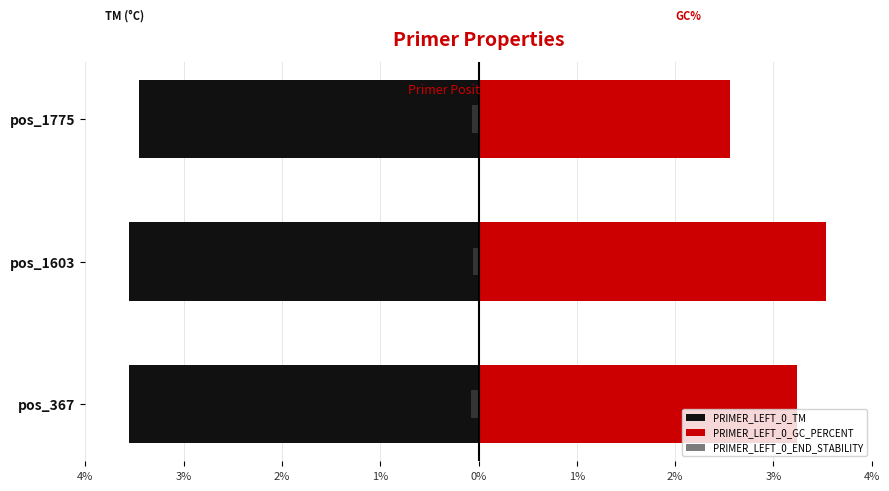

What position from the left is 4%?

1